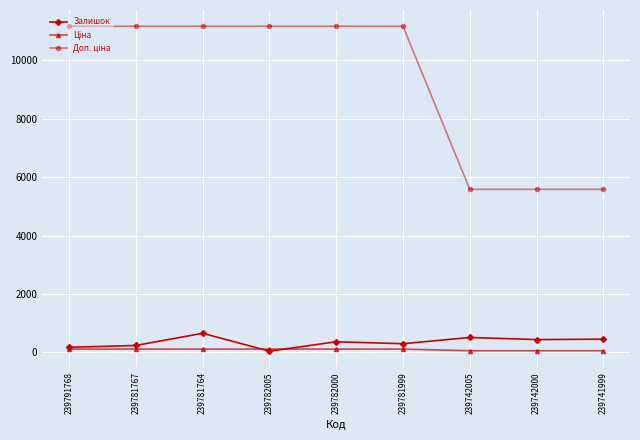

The Залишок series shows 237.0 at 239781767. True or false?

True